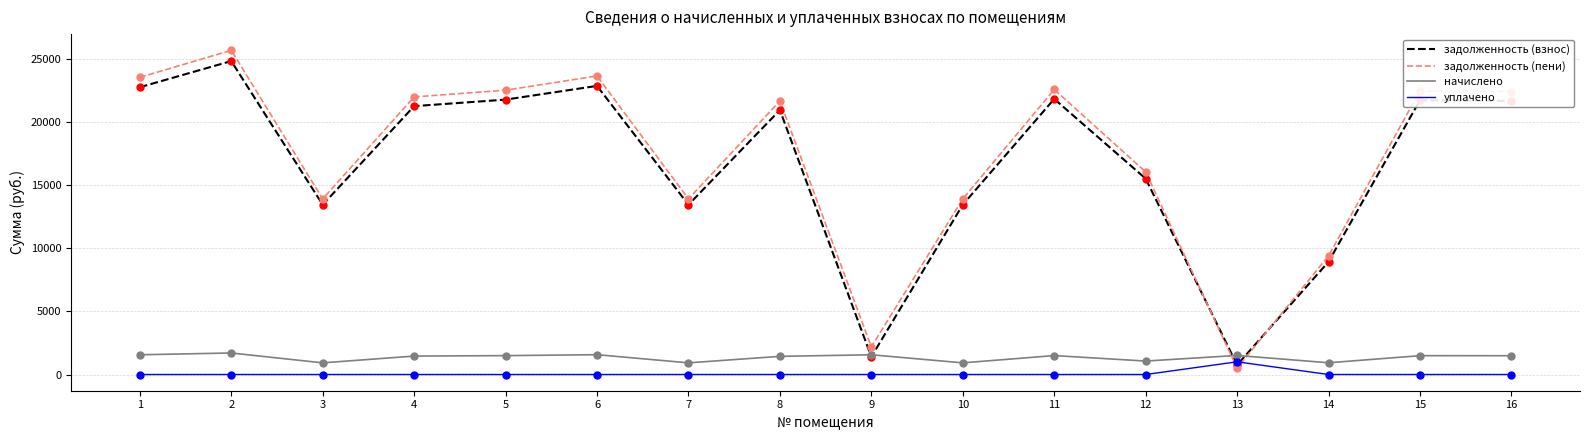

Which series has the largest range (max minus min)?

задолженность (пени)